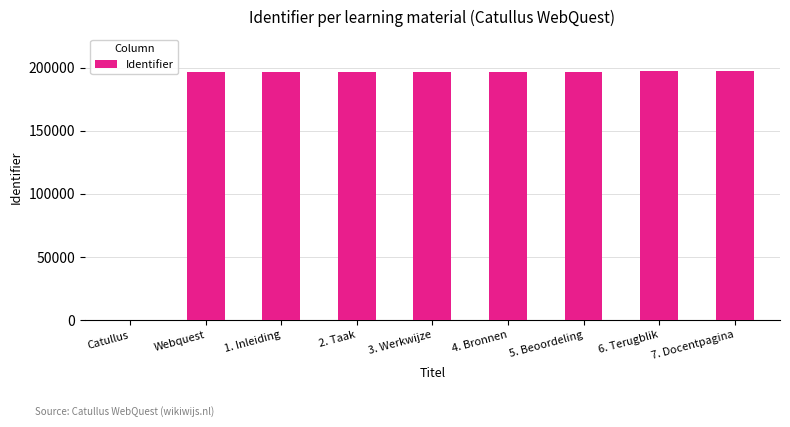

What is the greatest value displayed?

196877